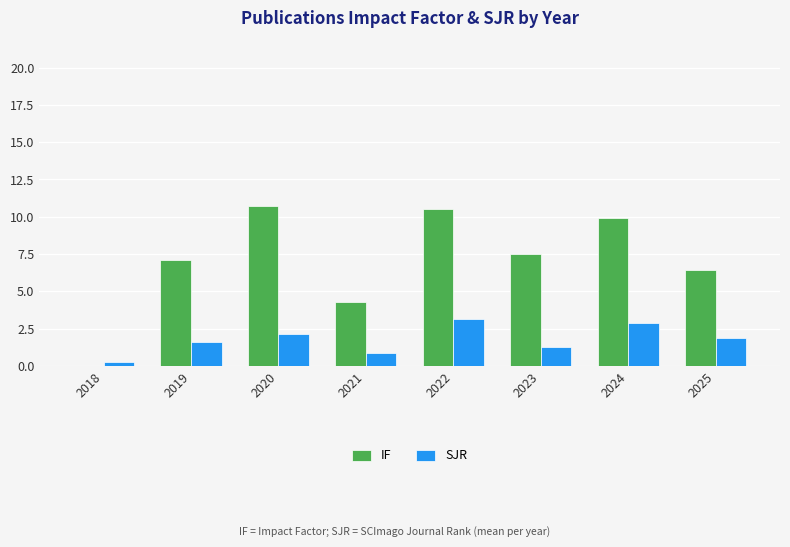

At which label is IF closest to 5?

2021